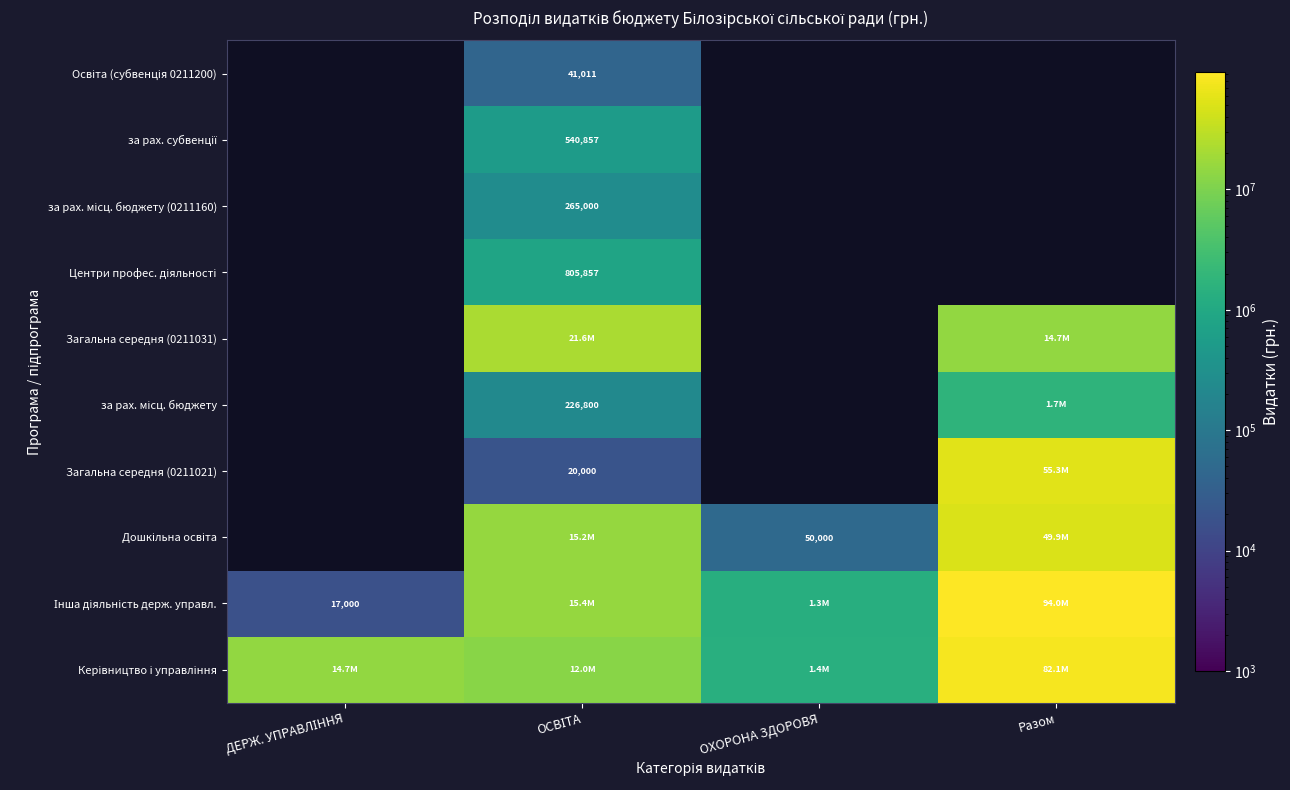

Is the value of Загальна середня (0211021) at Разом greater than the value of за рах. субвенції at ДЕРЖ. УПРАВЛІННЯ?

No